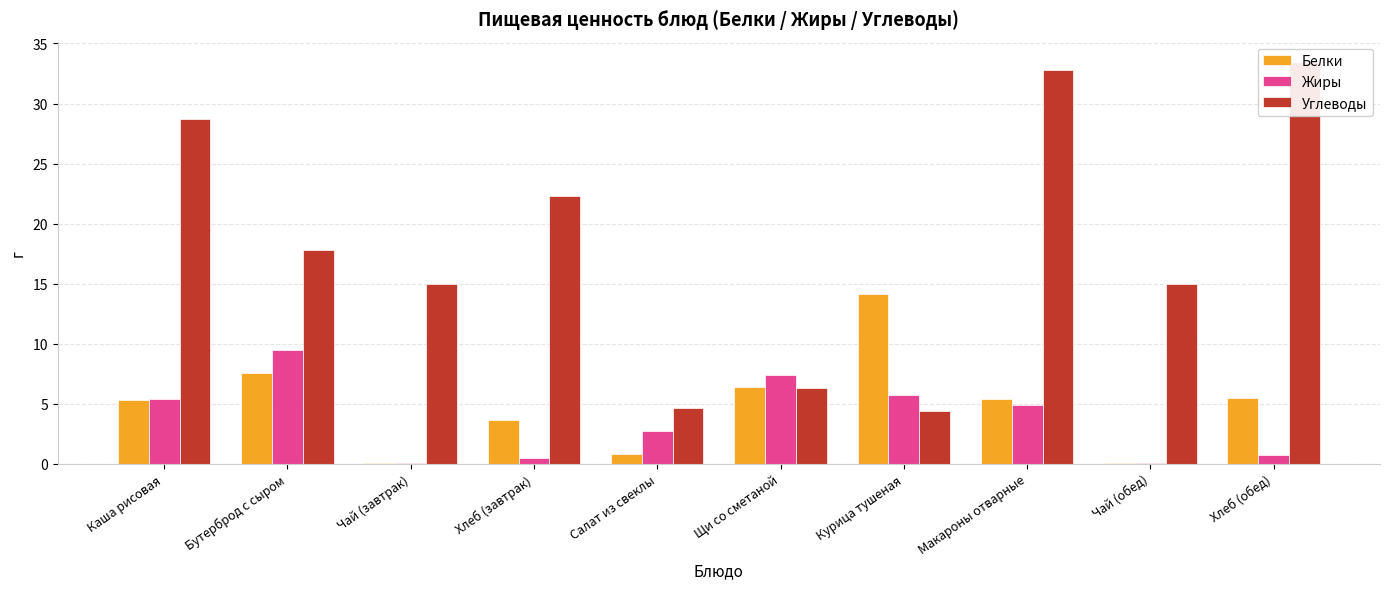

How many bars are there in total?

30